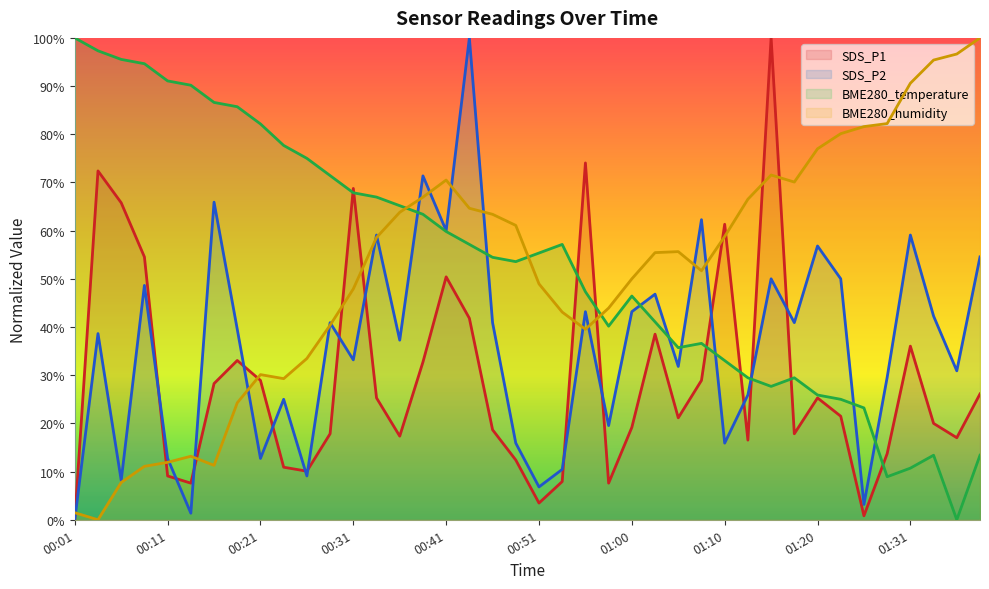

Which category has the highest value across all series?

01:15